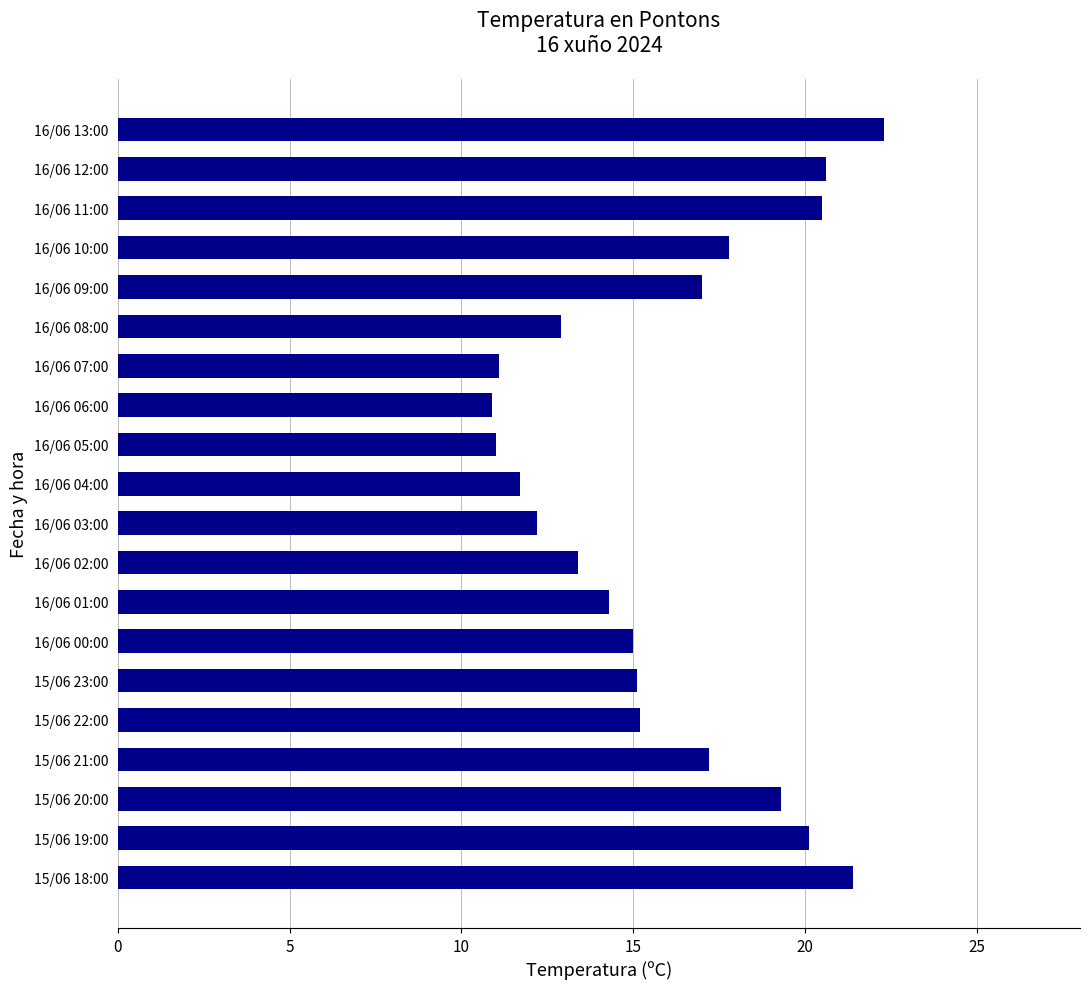

True or false: the data shows 23.5 at 16/06 01:00.

False